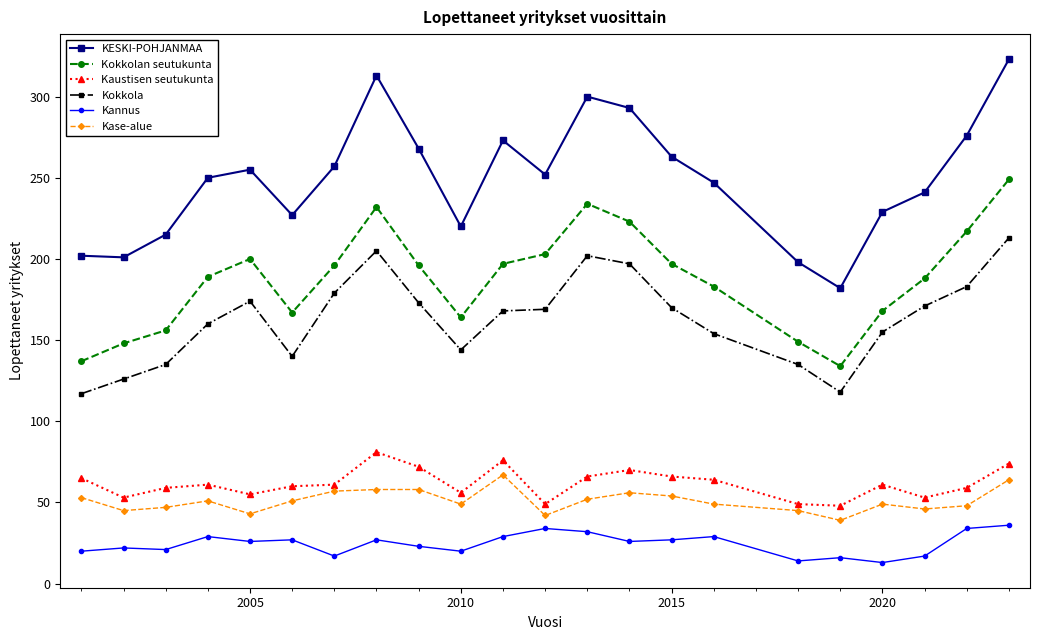

Which series has the widest spread of values?

KESKI-POHJANMAA